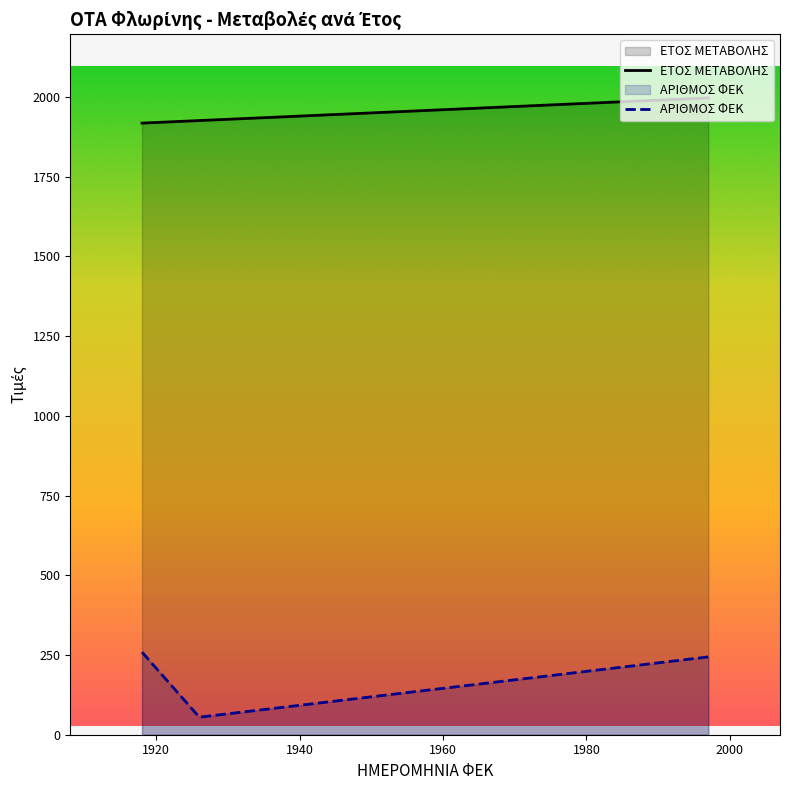

True or false: ΑΡΙΘΜΟΣ ΦΕΚ has more than 0 points higher than both neighbors.

False